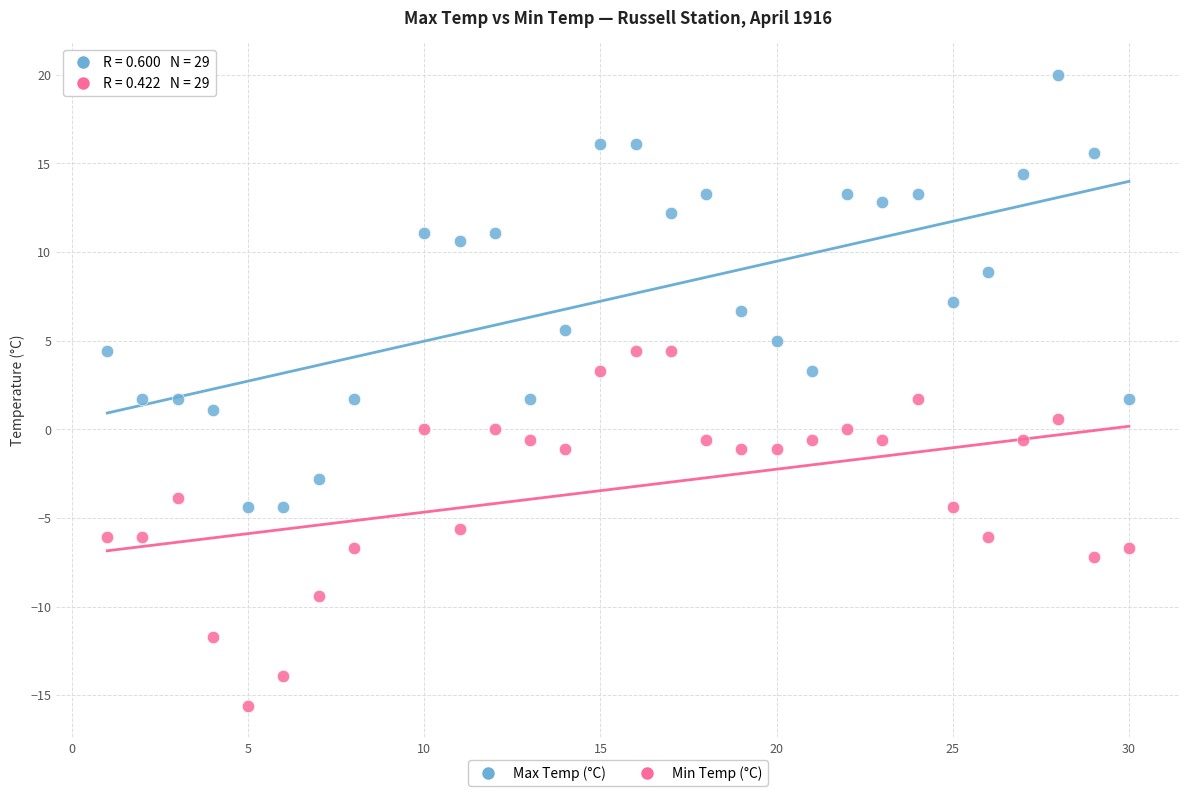

Which series contains the lowest Y value?

Min Temp (°C)